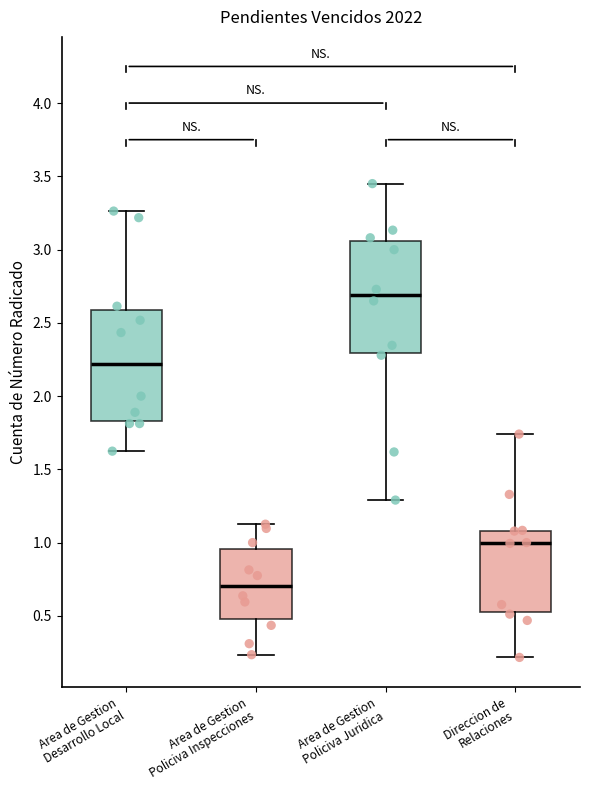

Where is the upper edge of the box for Area de Gestion Policiva Inspecciones on the y-axis? The values are not printed on the chart, so give them approximately, as read against the axis.

0.95